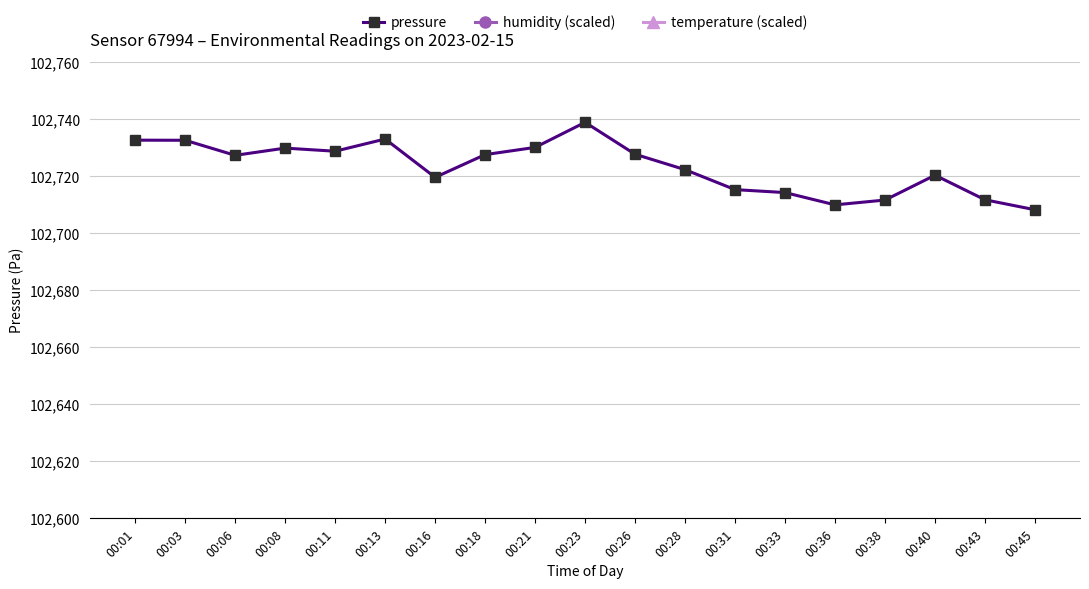

Reading left to right, extract all data points from this chart.

pressure: 102732.6	102732.6	102727.3	102729.8	102728.8	102733.0	102719.6	102727.6	102730.1	102738.9	102727.7	102722.3	102715.3	102714.2	102709.9	102711.6	102720.3	102711.7	102708.2
humidity (scaled): 98535.0	98790.0	98220.0	98490.0	98910.0	99195.0	101940.0	99195.0	100350.0	99420.0	99510.0	99630.0	100080.0	100320.0	100380.0	101100.0	100695.0	100440.0	99960.0
temperature (scaled): 201360.0	201240.0	201000.0	200520.0	199320.0	198840.0	192360.0	197640.0	197280.0	197520.0	198120.0	197280.0	197160.0	196080.0	196320.0	195960.0	196200.0	196440.0	196440.0